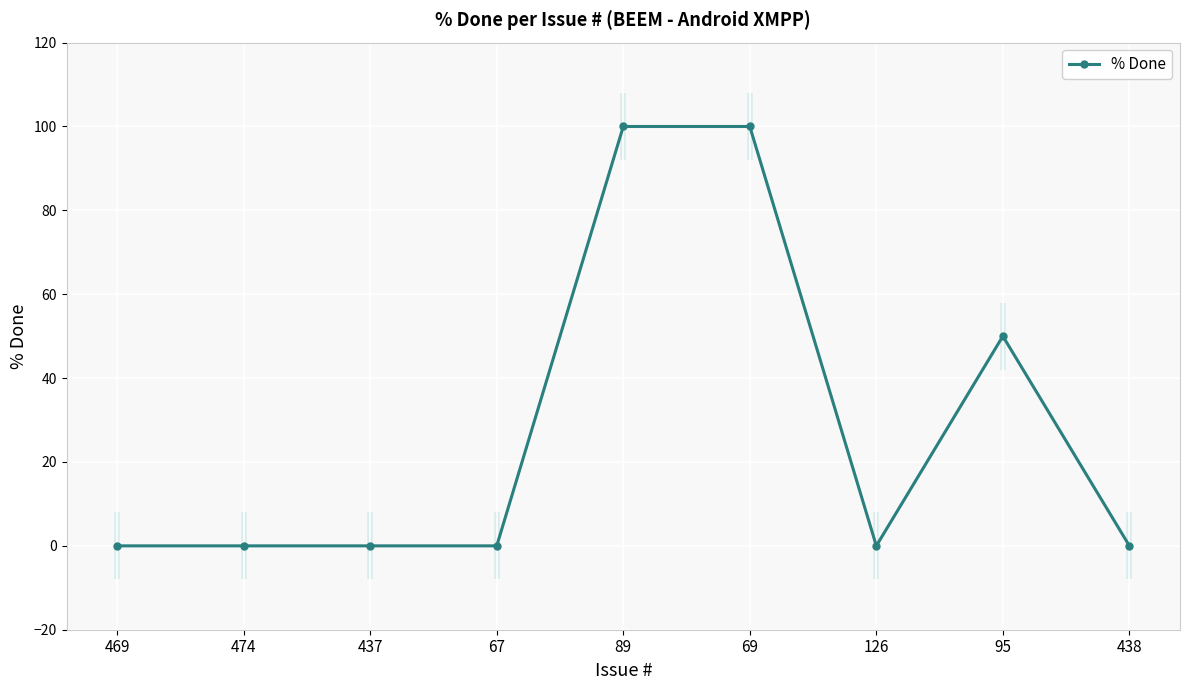

Rank the categories by value from lowest to highest.

469, 474, 437, 67, 126, 438, 95, 89, 69